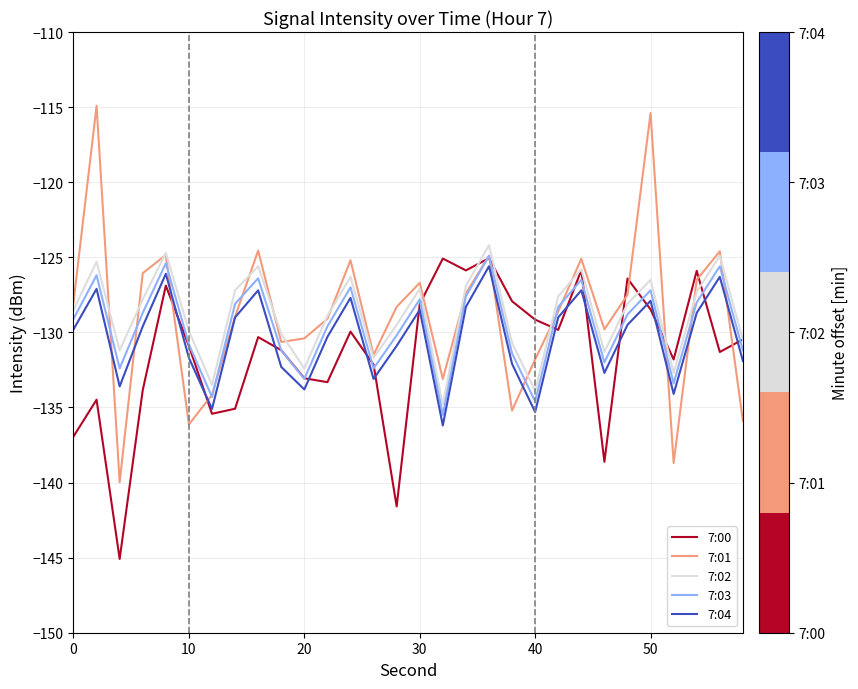

What is the difference between the maximum and minimum values in the 7:01 series?

25.1